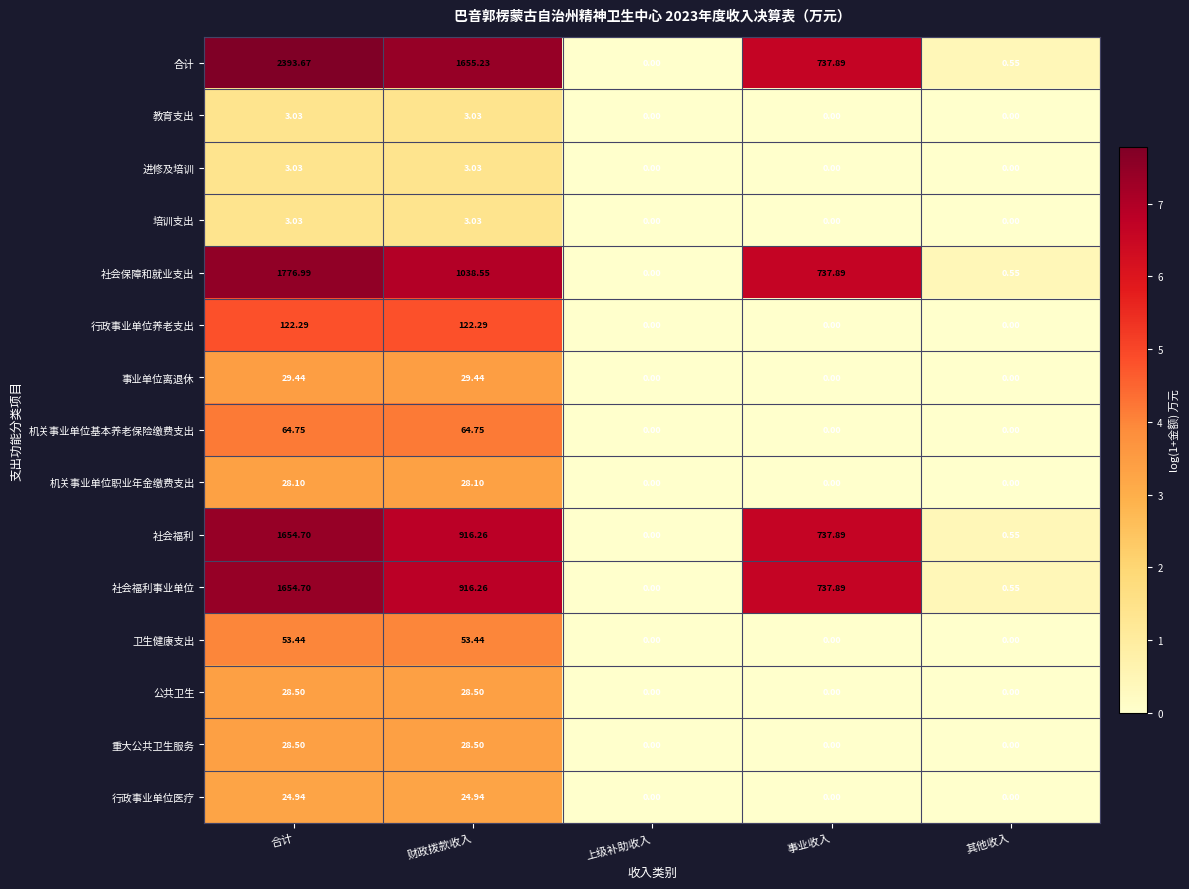

Is the value of 机关事业单位职业年金缴费支出 at 财政拨款收入 greater than the value of 社会福利 at 财政拨款收入?

No